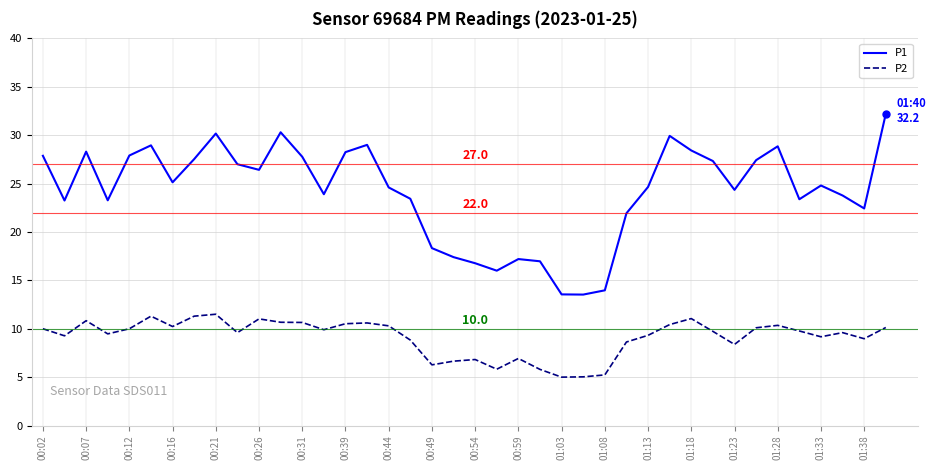

What is the smallest value displayed?

5.0